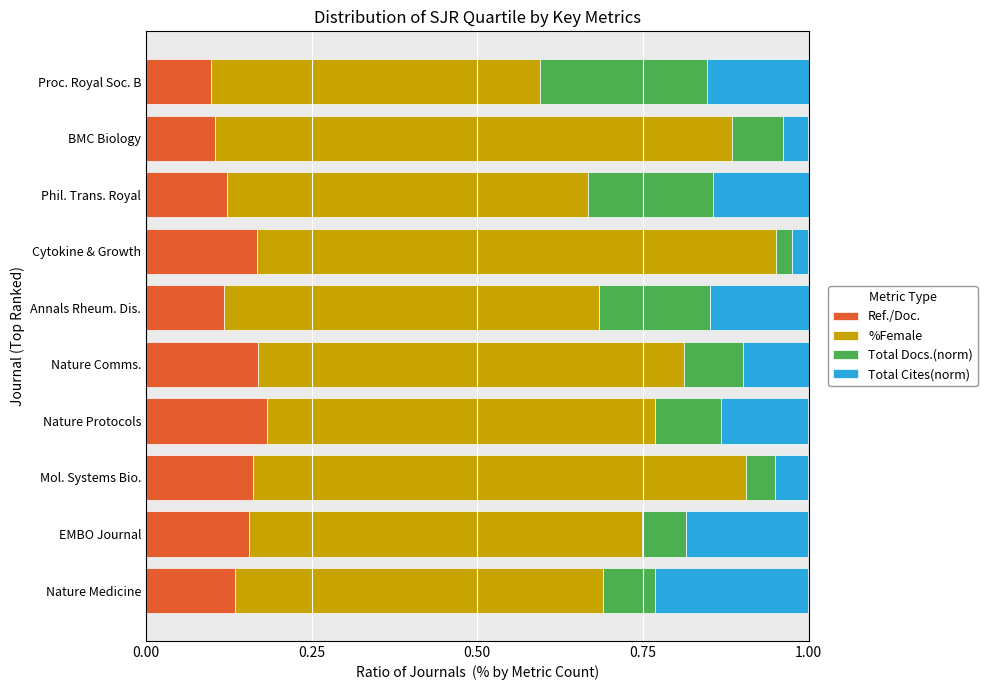

What is the sum of all Ref./Doc. values?

1.4